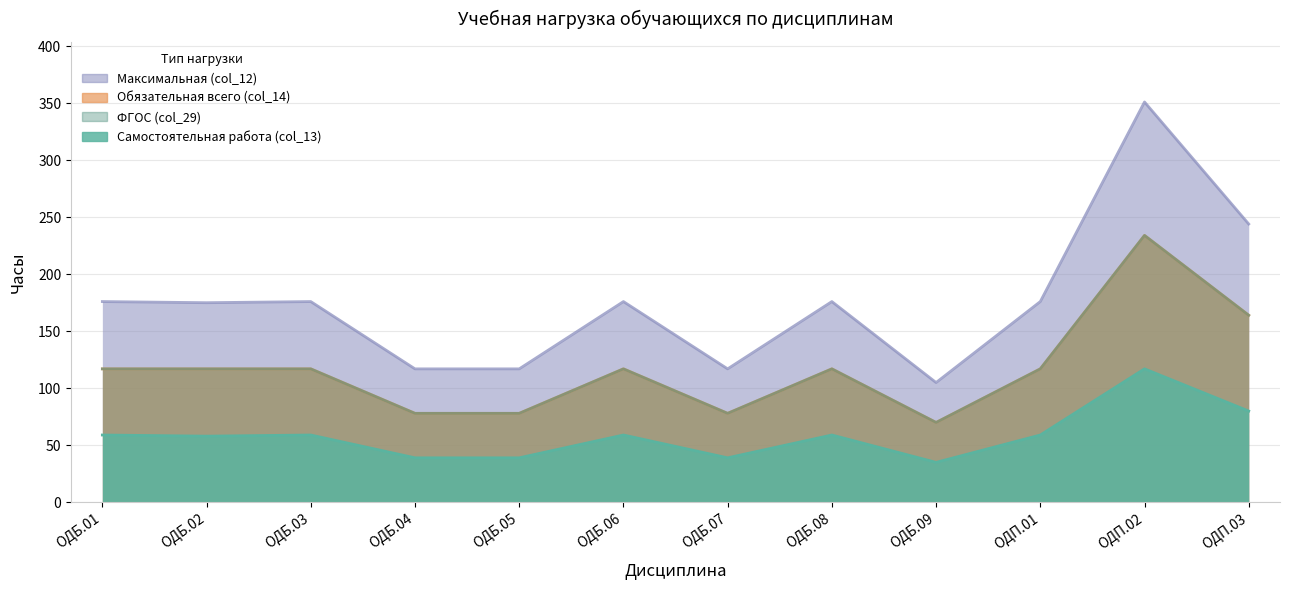

Is it true that Максимальная (col_12) equals 117 at ОДБ.04?

True